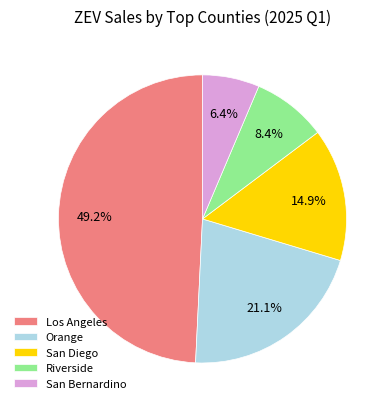

How much of the chart is everything except Orange?

78.9%